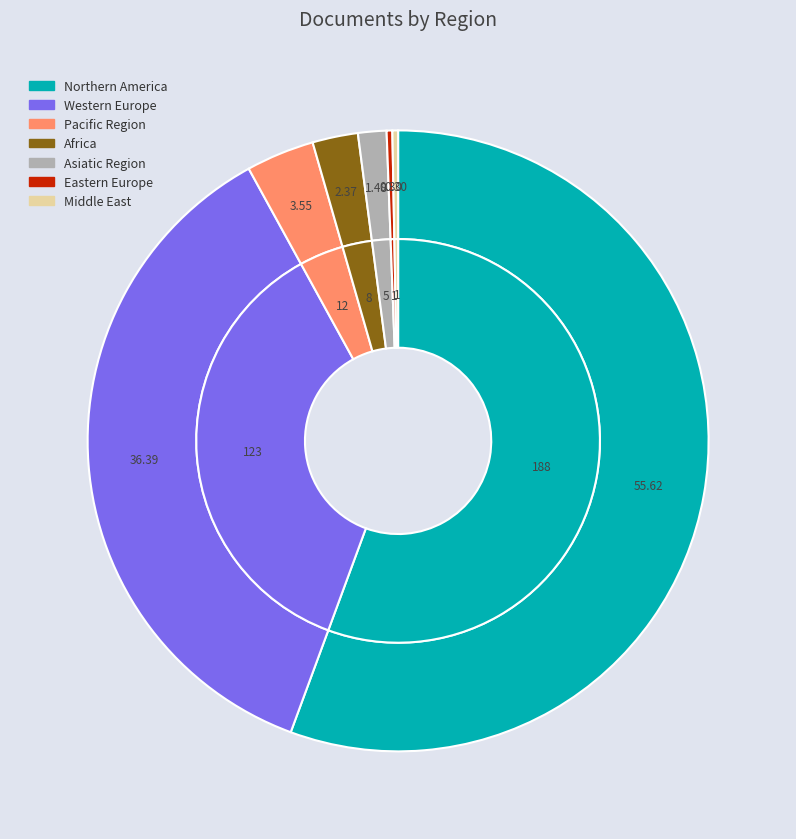

To the nearest percent, what is the difference between the largest and smallest slice percentages?

55%